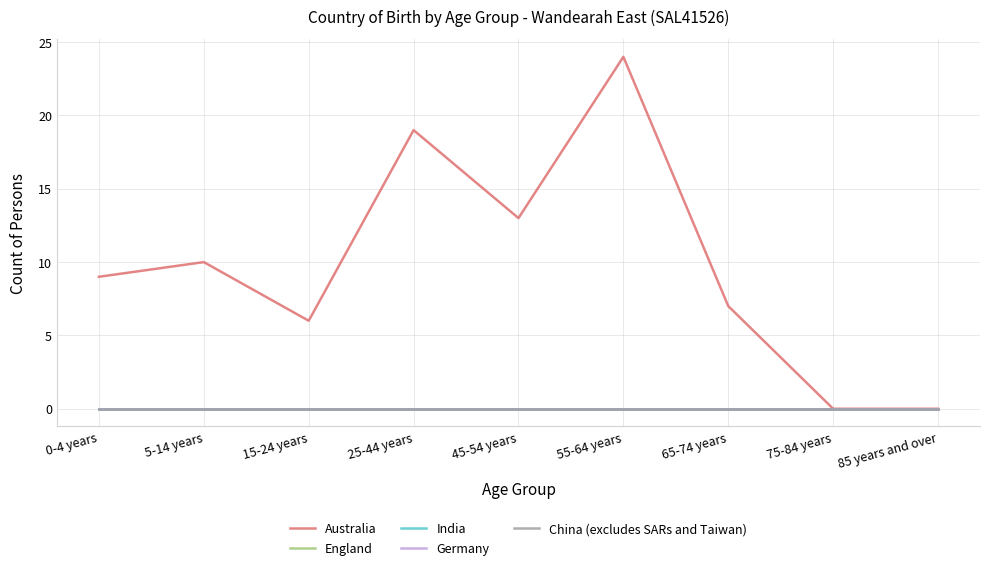

Which category has the lowest value in the Australia series?

75-84 years